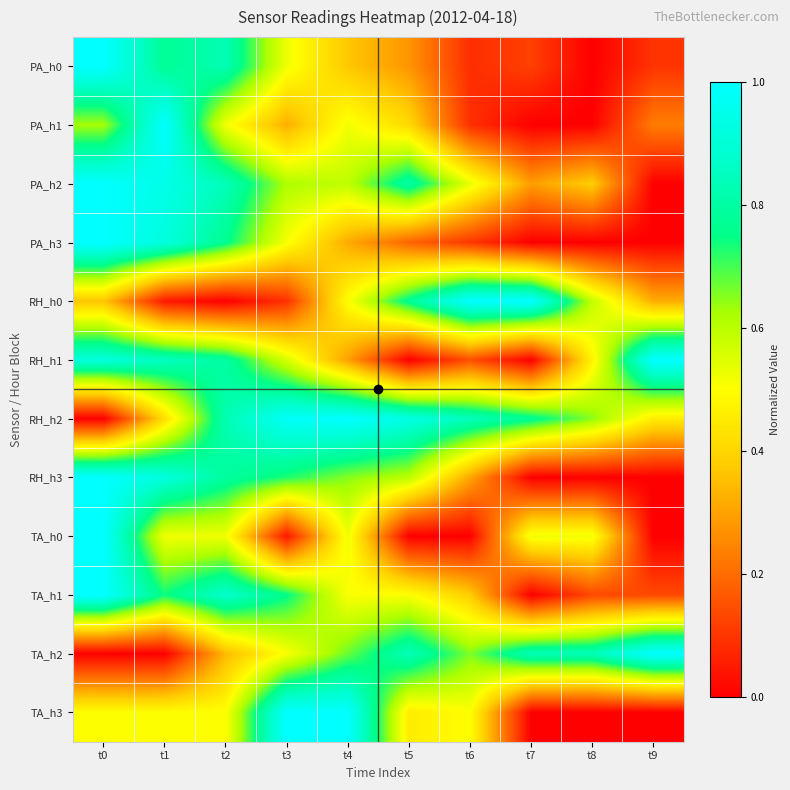

At how many categories does at least one series exceed 0?

10